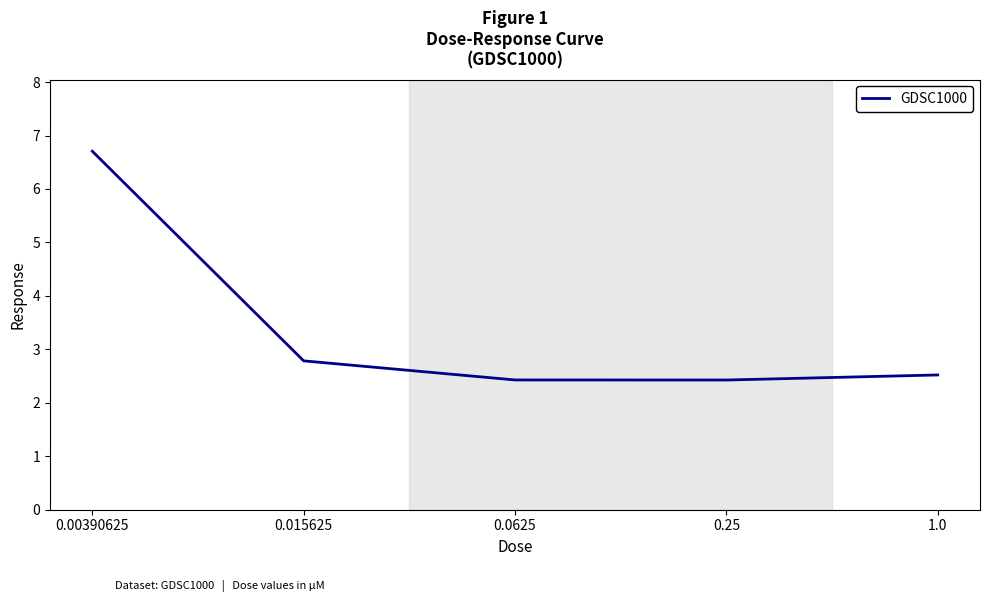

Approximately how many times larger is the value at 0.00390625 compared to 0.015625?

2.4